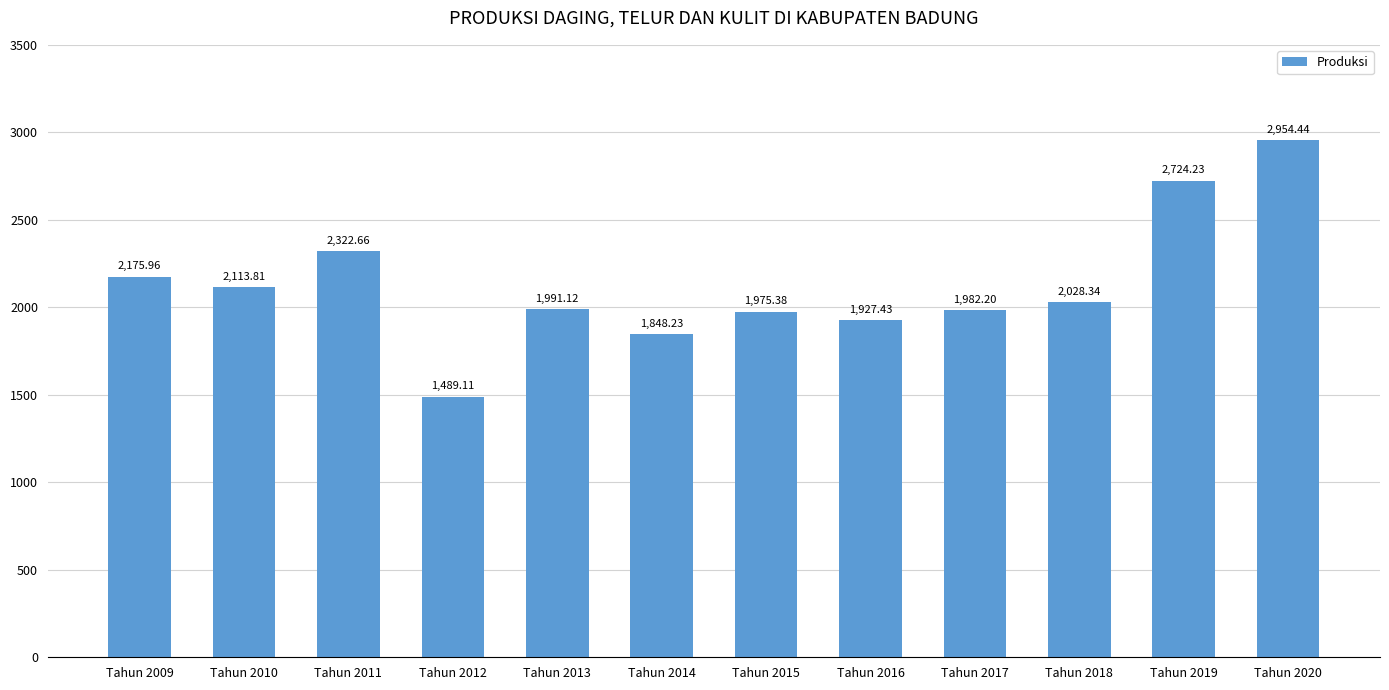

Count the number of values greater than 2028.

6